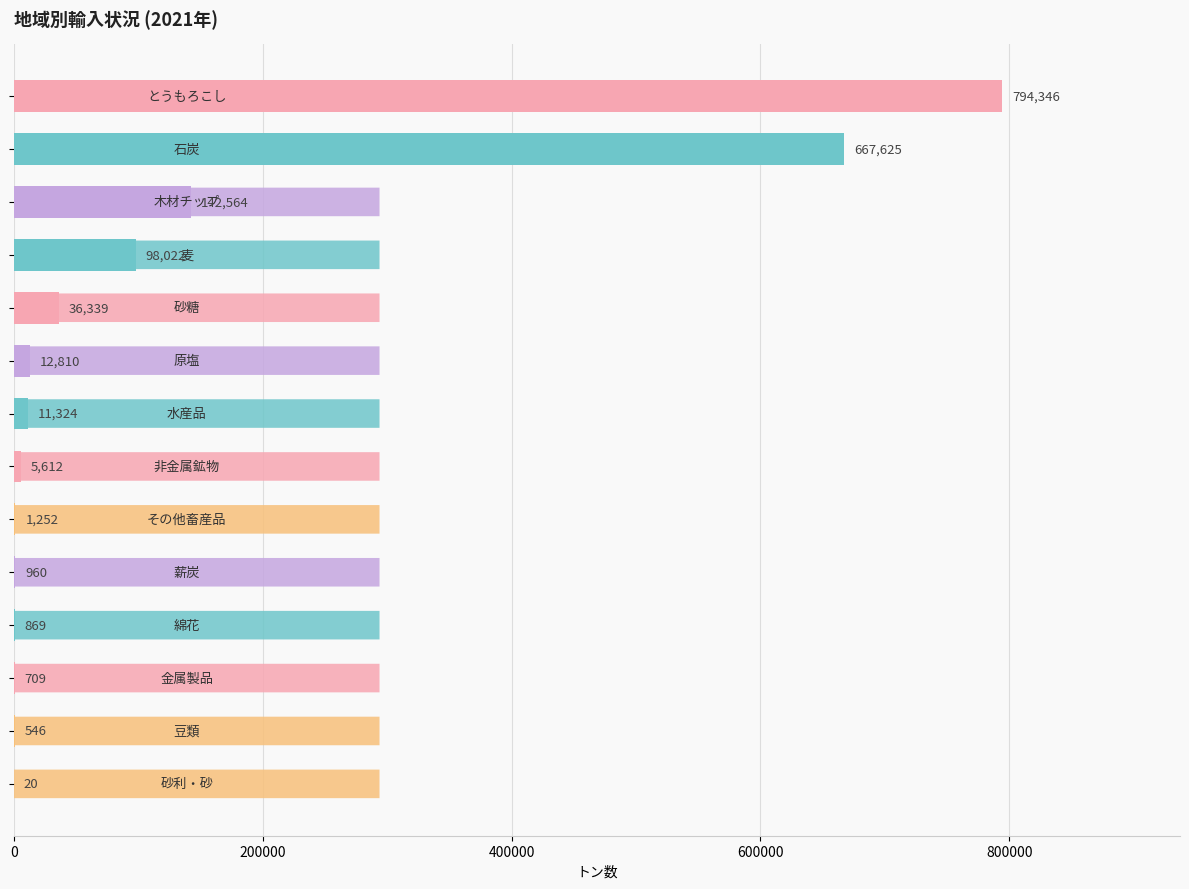

What is the maximum value shown in the chart?

794346